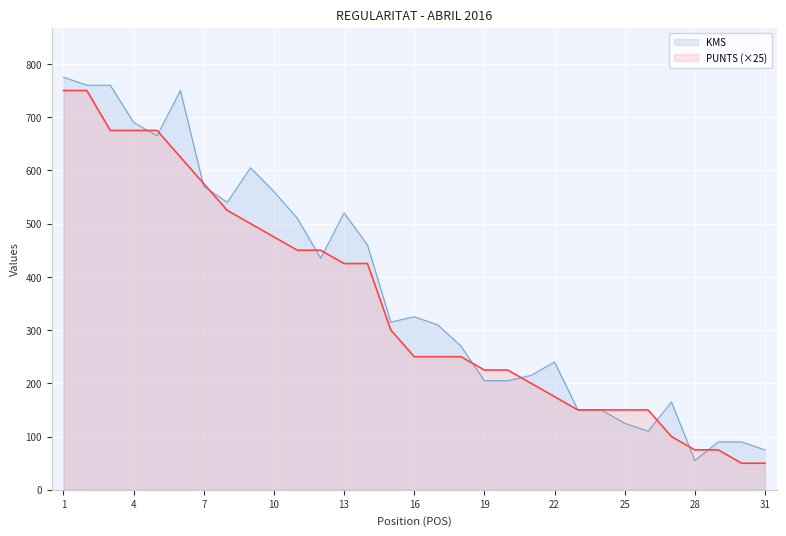

What is the difference between the second highest and minimum values in the KMS series?

705